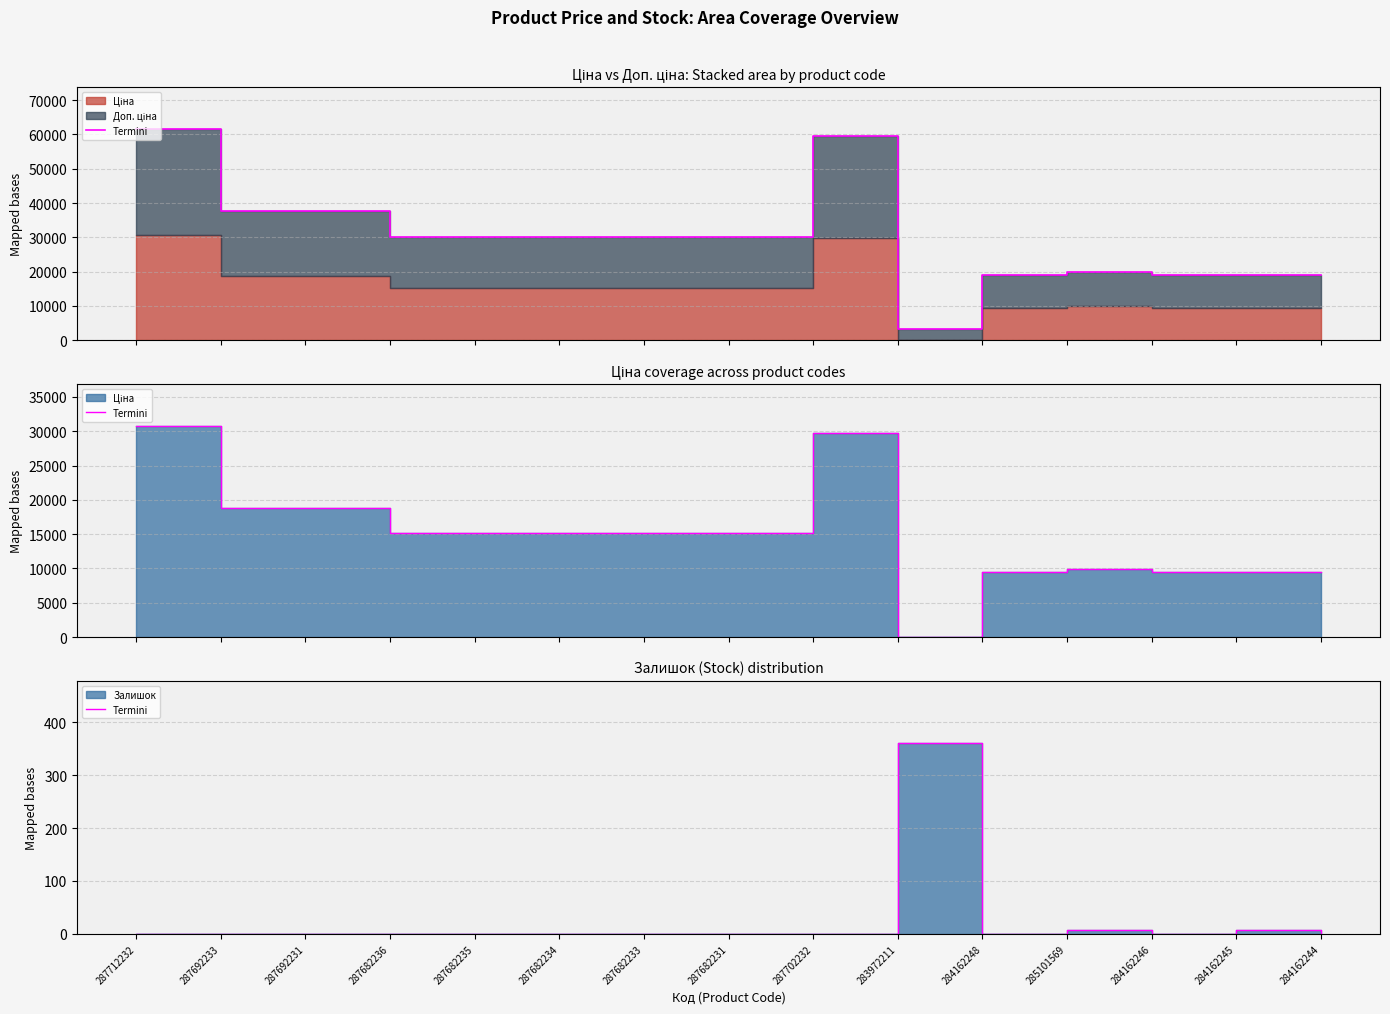

What is the difference between the maximum and second lowest values?

360